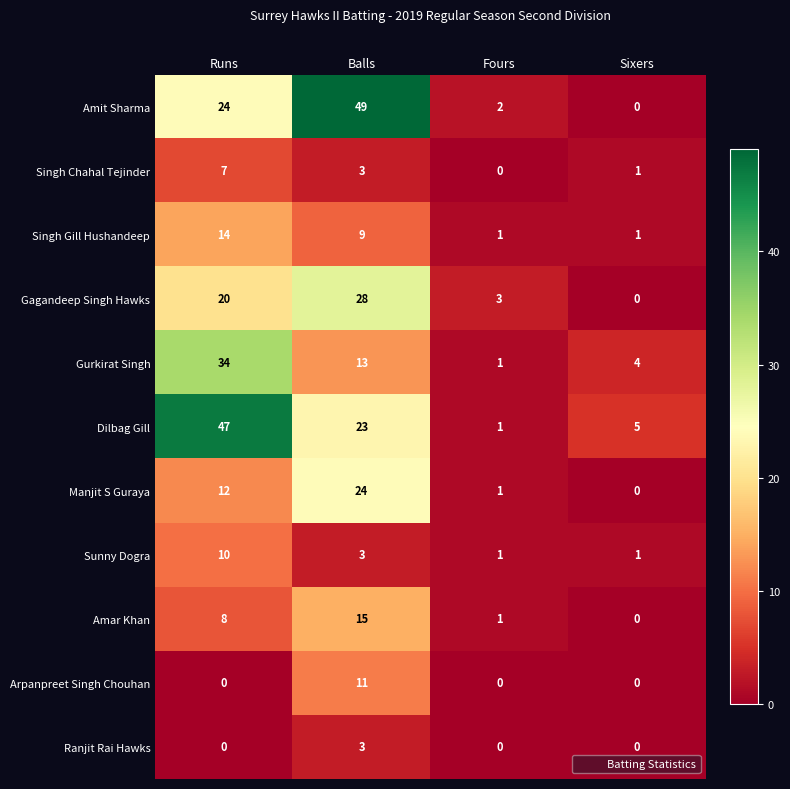

Between Runs and Sixers, which series saw the biggest shift?

Dilbag Gill